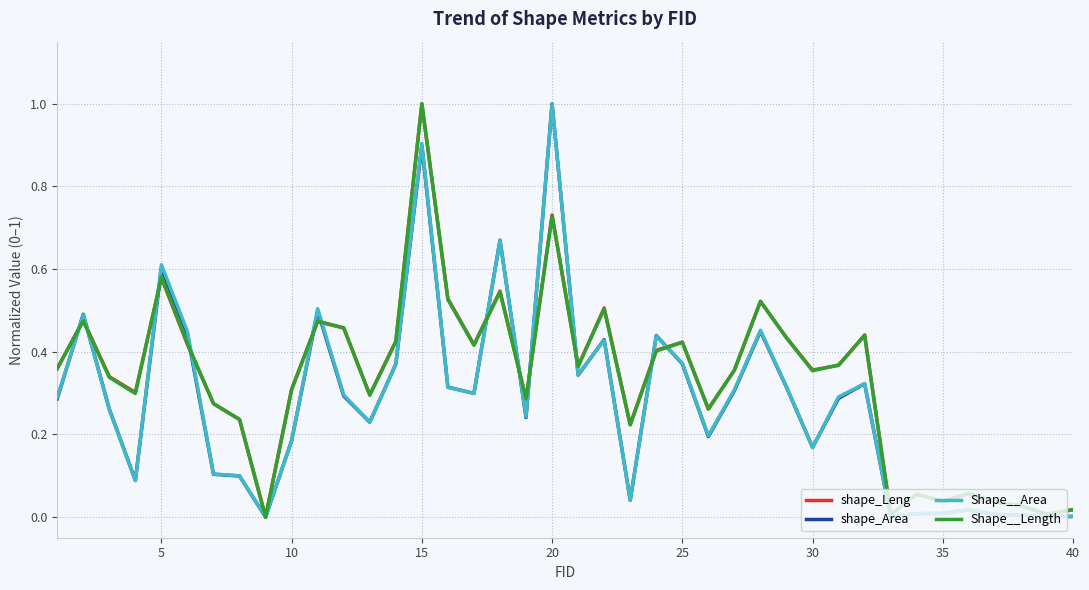

What is the maximum value shown in the chart?

1.0